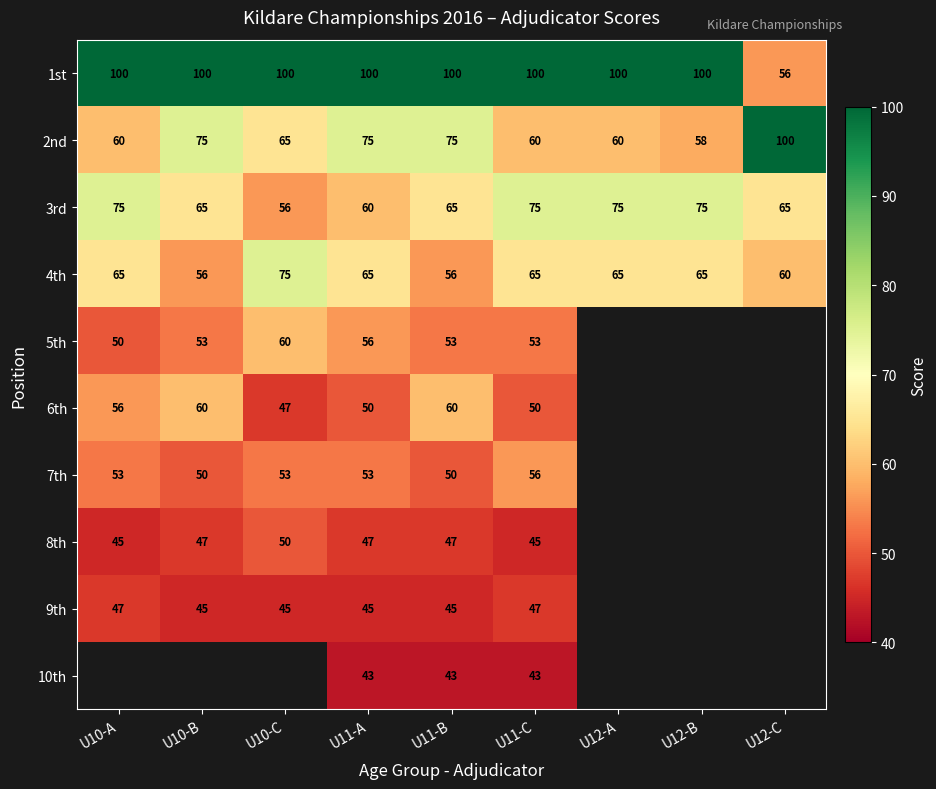

Between U12-A and U12-C, which is larger?

U12-A